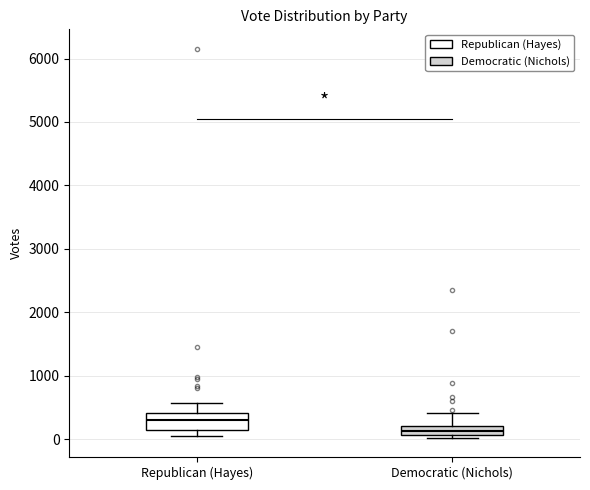

Which box's median line is the lowest?

Democratic (Nichols)